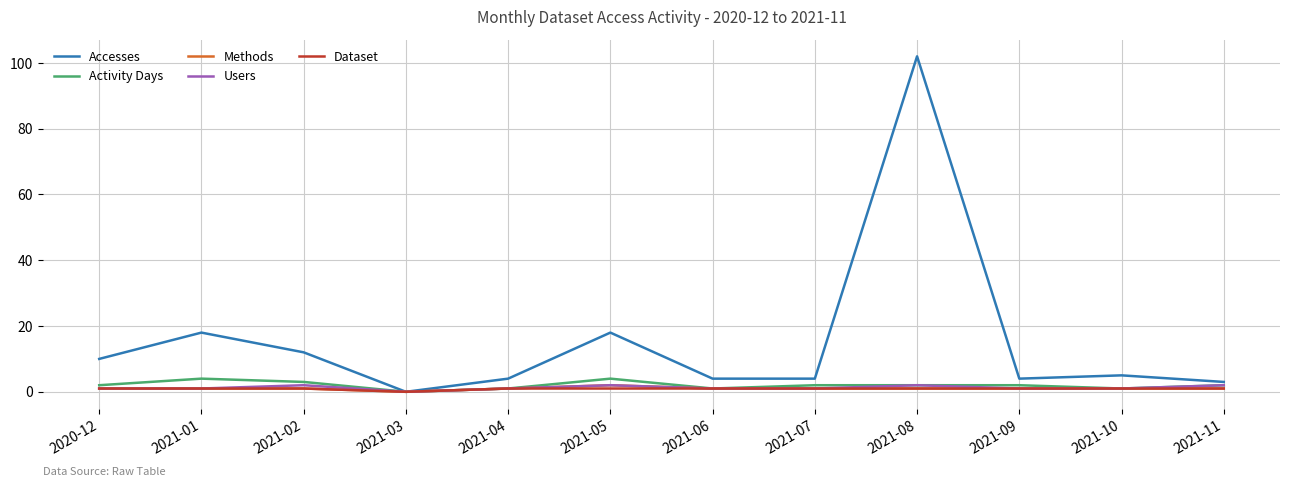

True or false: Accesses has a value of 18 at 2020-12.

False